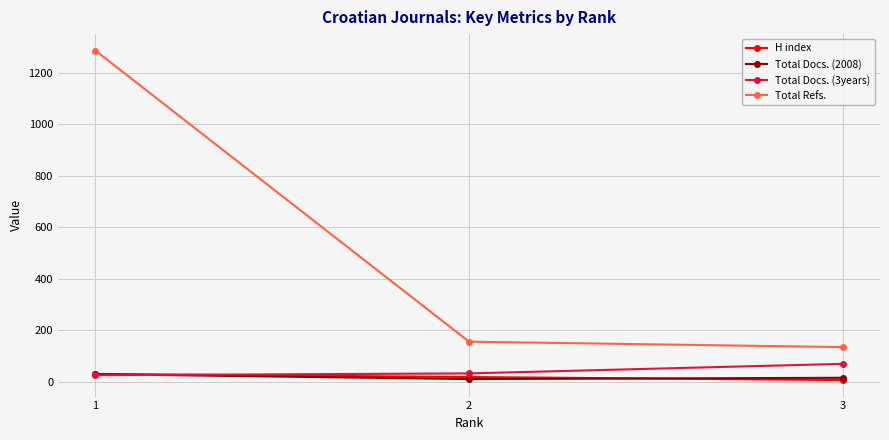

What is the difference between the maximum and second lowest values in the Total Refs. series?

1129